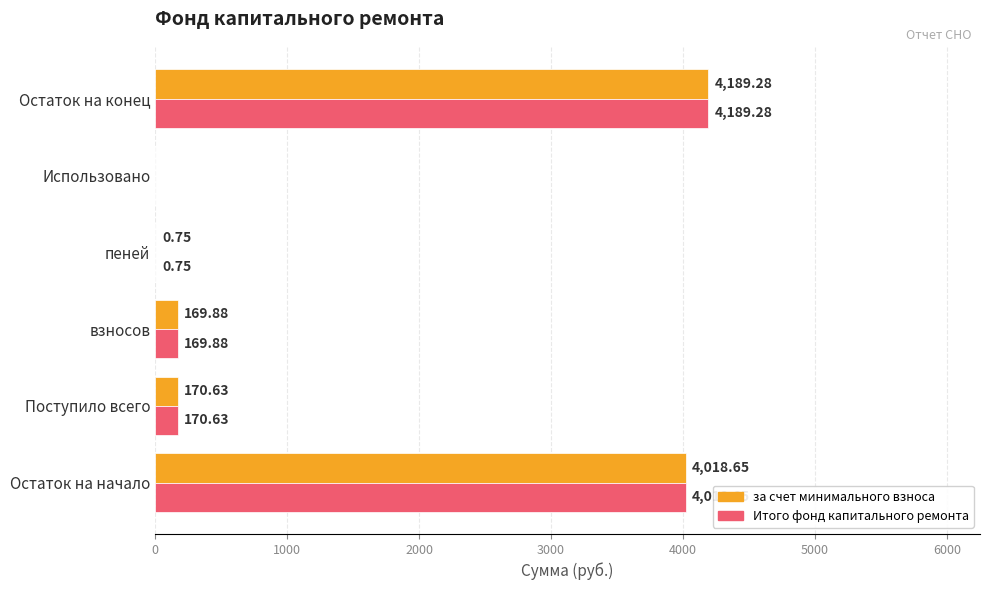

What is the sum of the за счет минимального взноса values at Остаток на начало and Использовано?

4018.7